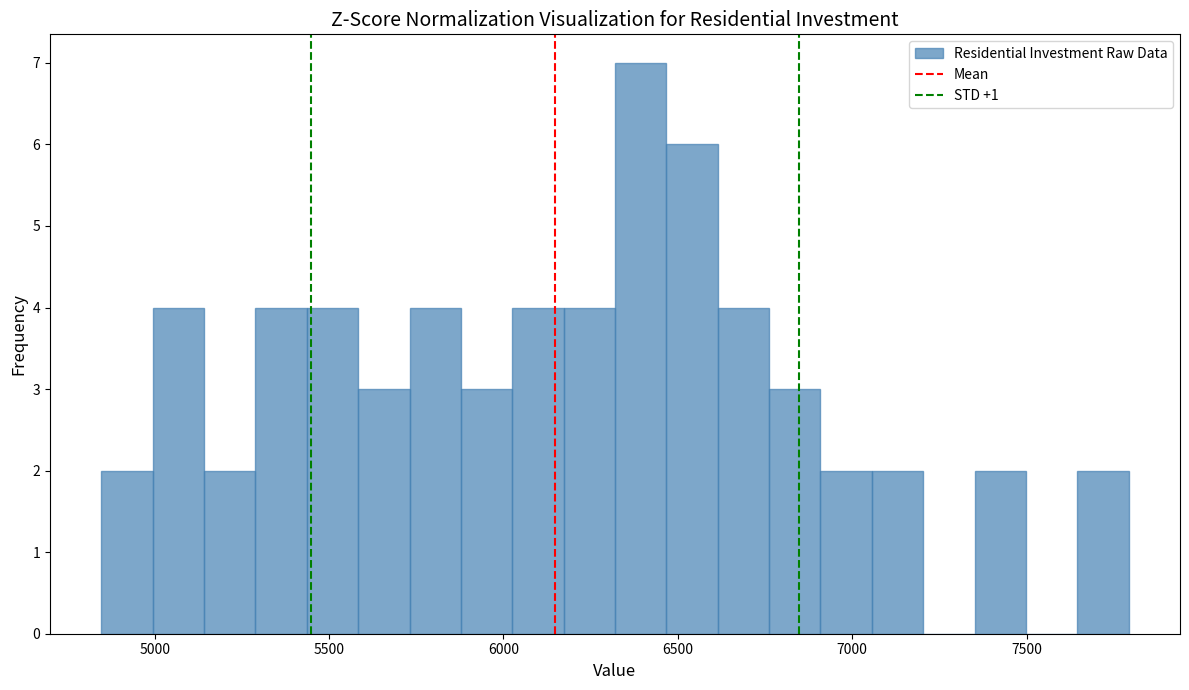

Read against the x-axis, roughly where is the centre of the tallest bar?

6400